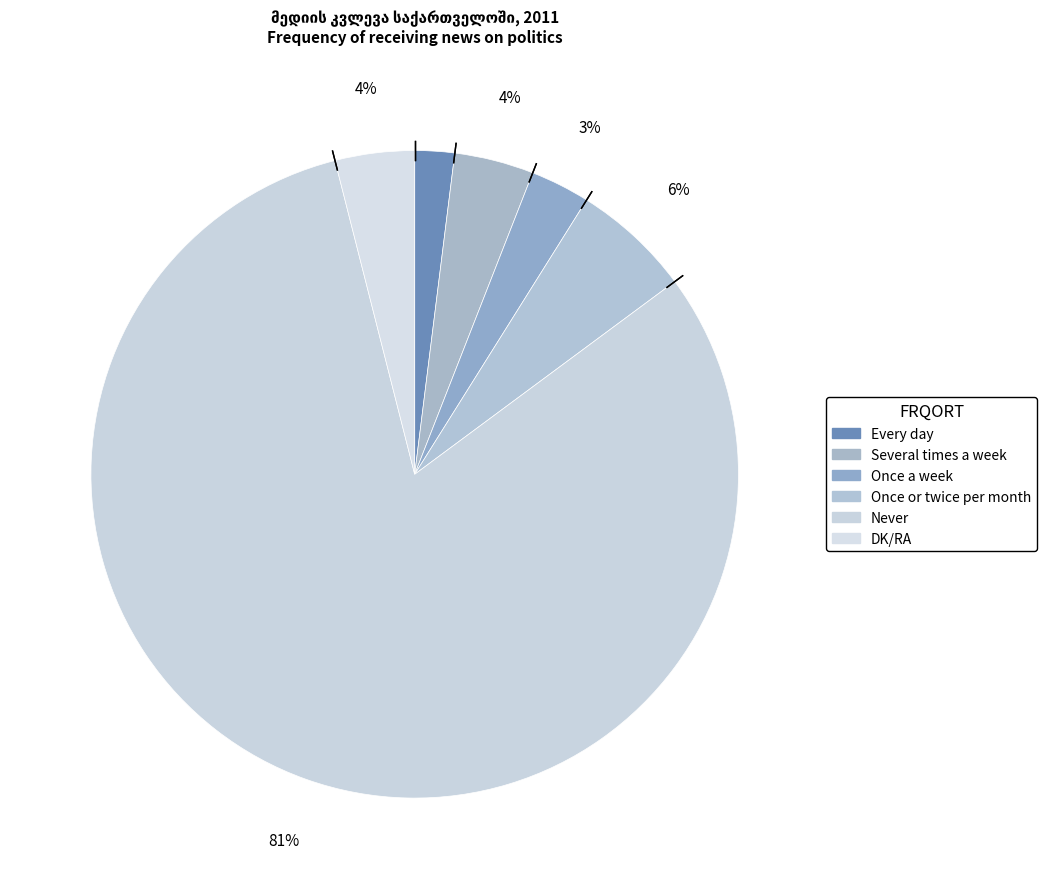

True or false: Several times a week accounts for 1% of the total.

False